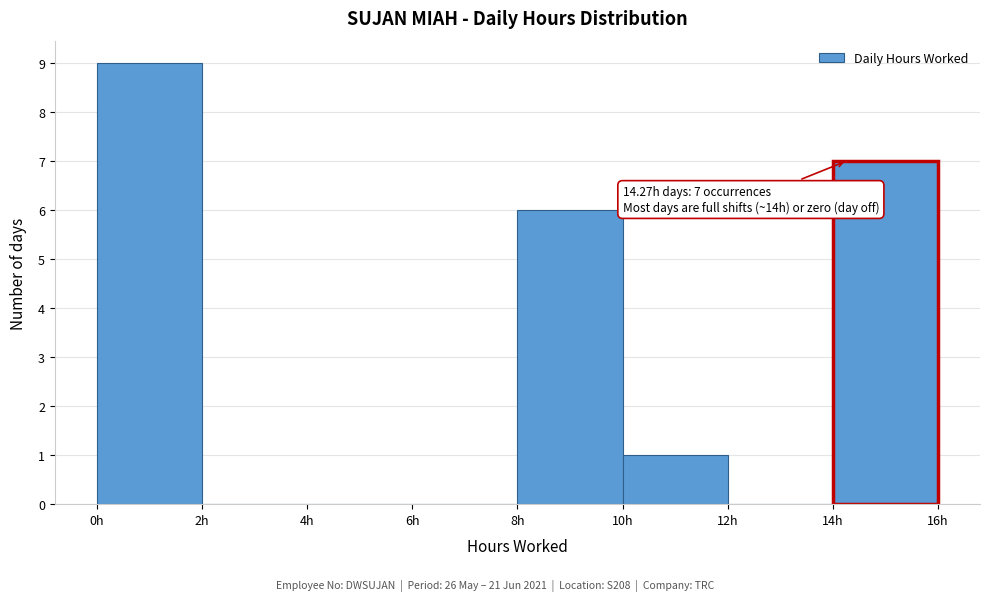

Which range on the x-axis has the tallest bar?

0 to 2